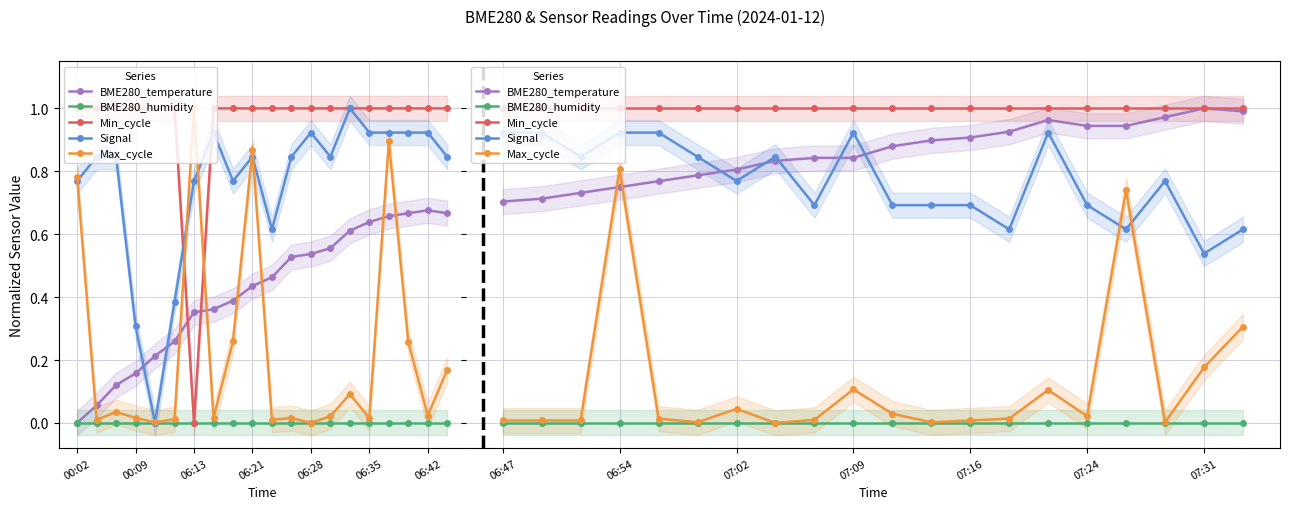

List the series in order of their peak value, lowest first.

BME280_humidity, Max_cycle, Signal, BME280_temperature, Min_cycle